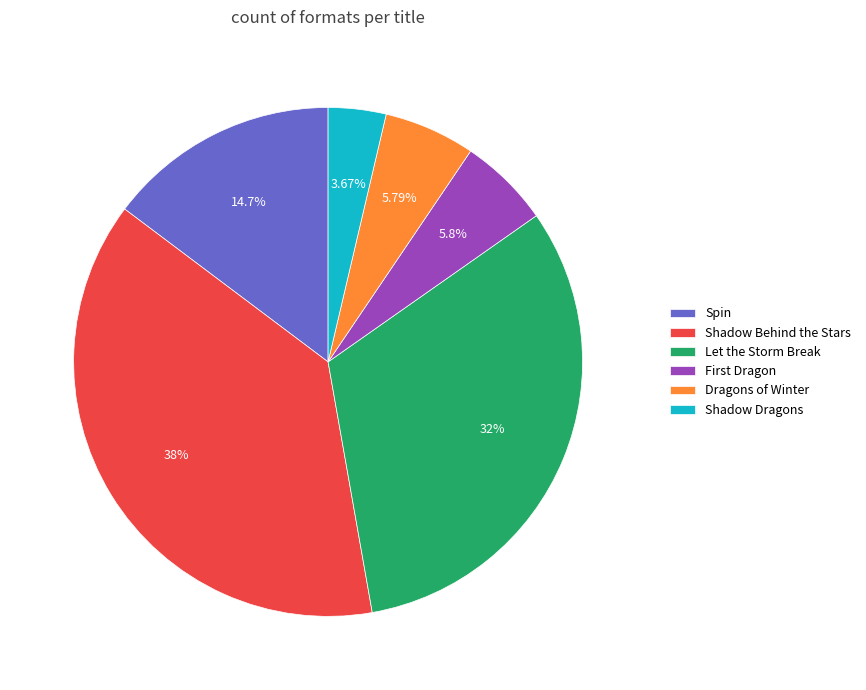

What is the smallest slice in the pie chart?

Shadow Dragons